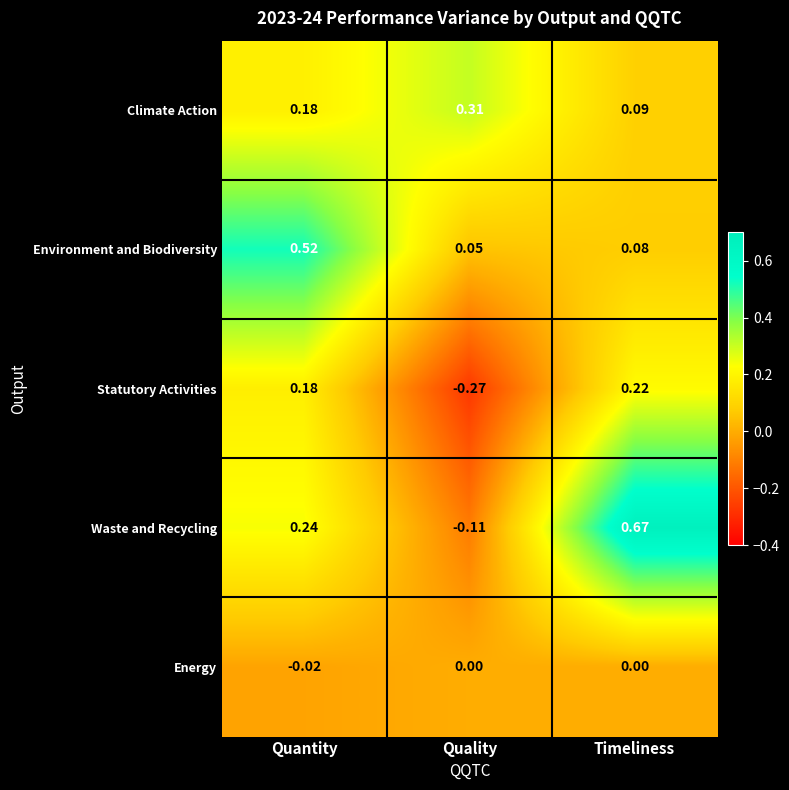

How many distinct data groups are displayed?

5